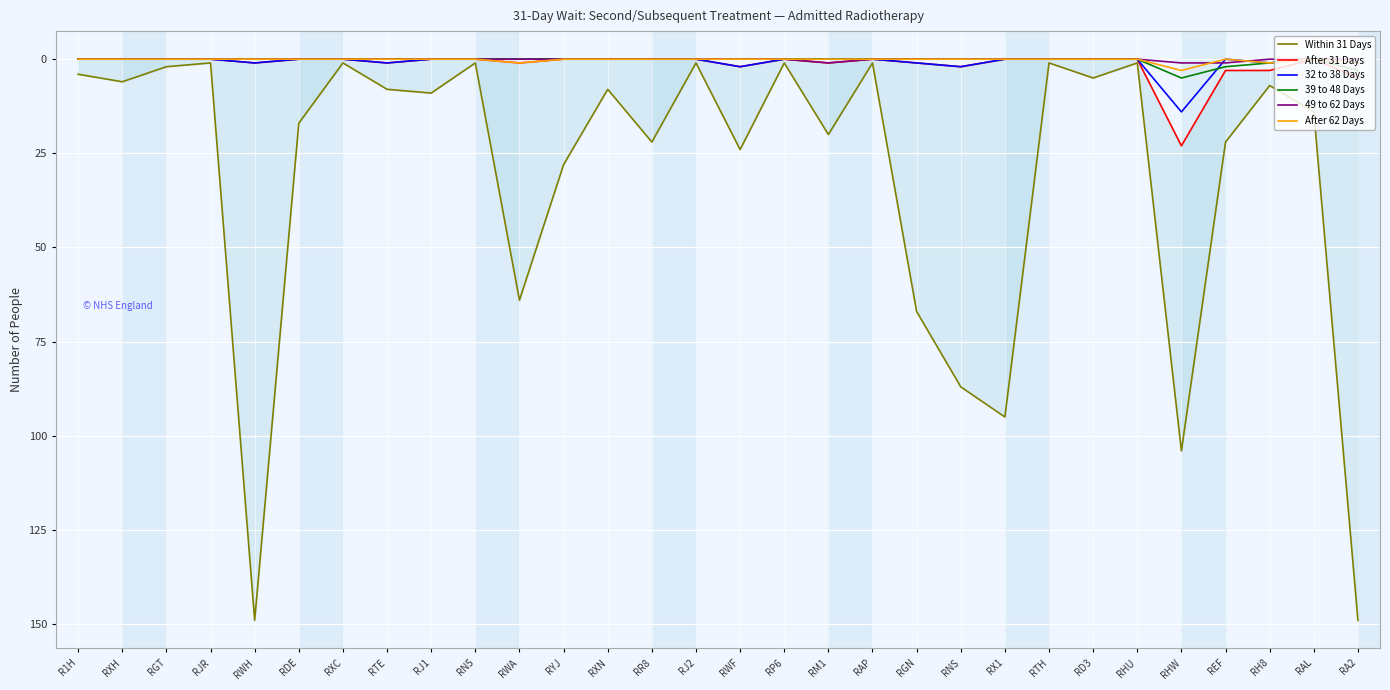

What is the sum of the Within 31 Days values at REF and RH8?

29